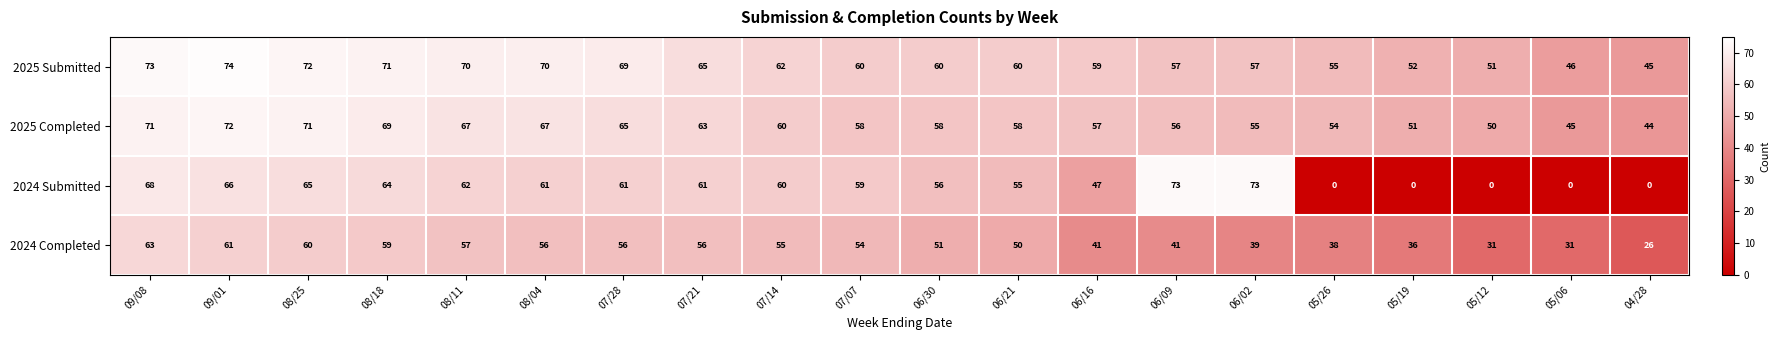

What is the total value across all series at 06/16?

204